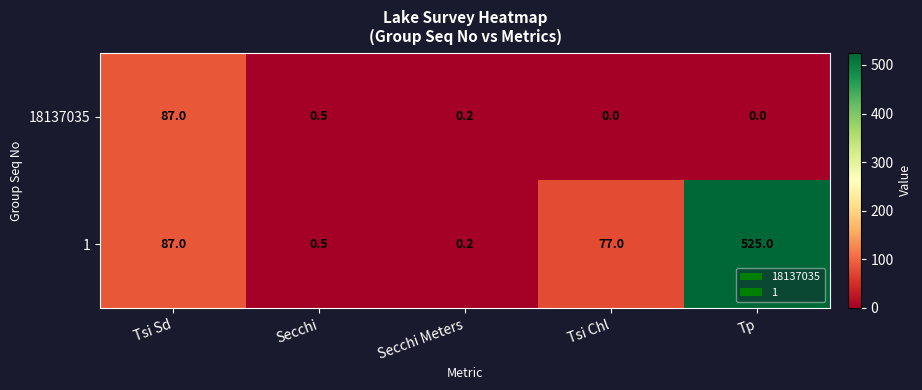

At how many categories does at least one series exceed 505?

1